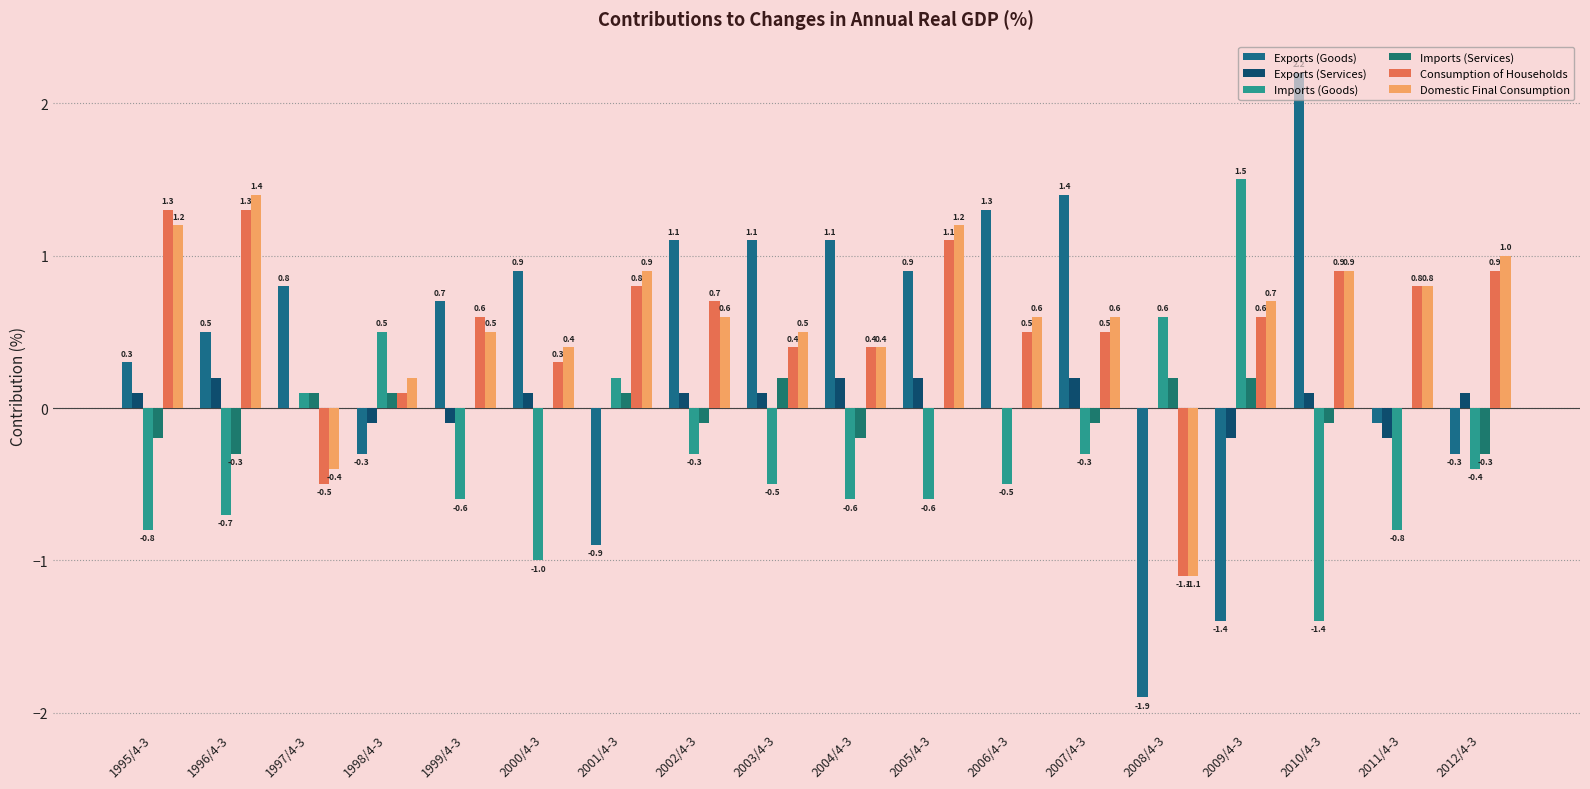

Is the value of Imports (Goods) at 2007/4-3 greater than the value of Consumption of Households at 2000/4-3?

No